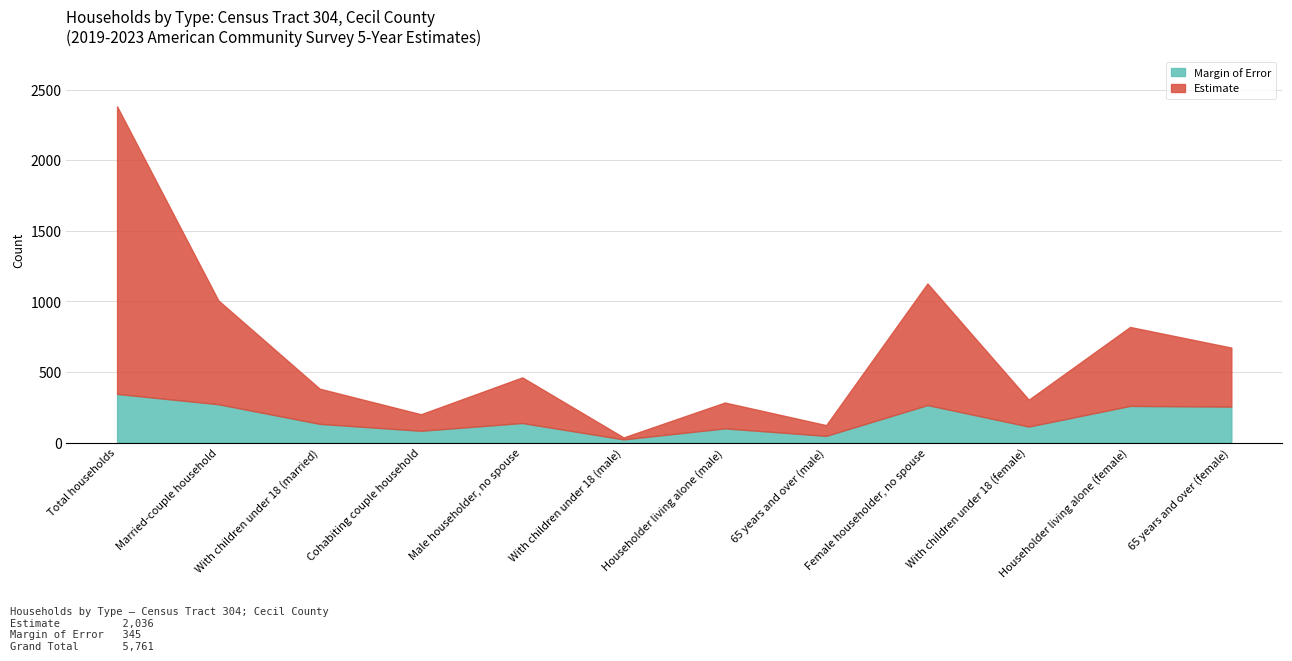

True or false: Estimate and Margin of Error intersect in this chart.

True